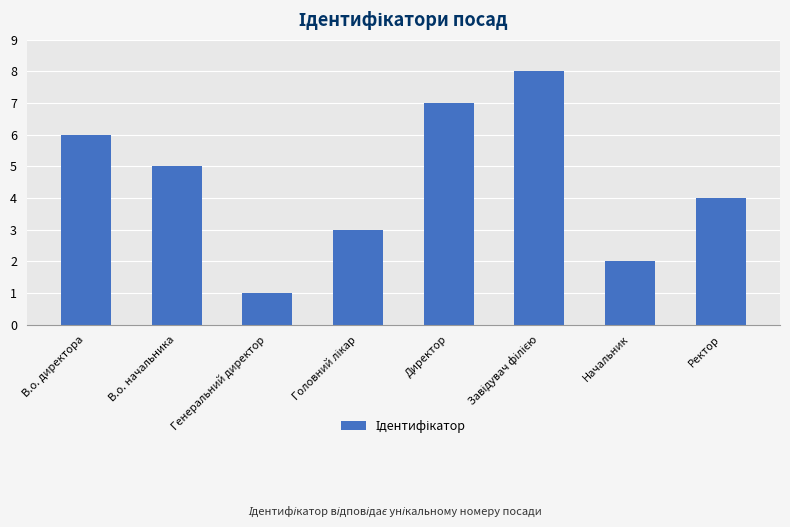

What is the change in value from В.о. начальника to Директор?

+2